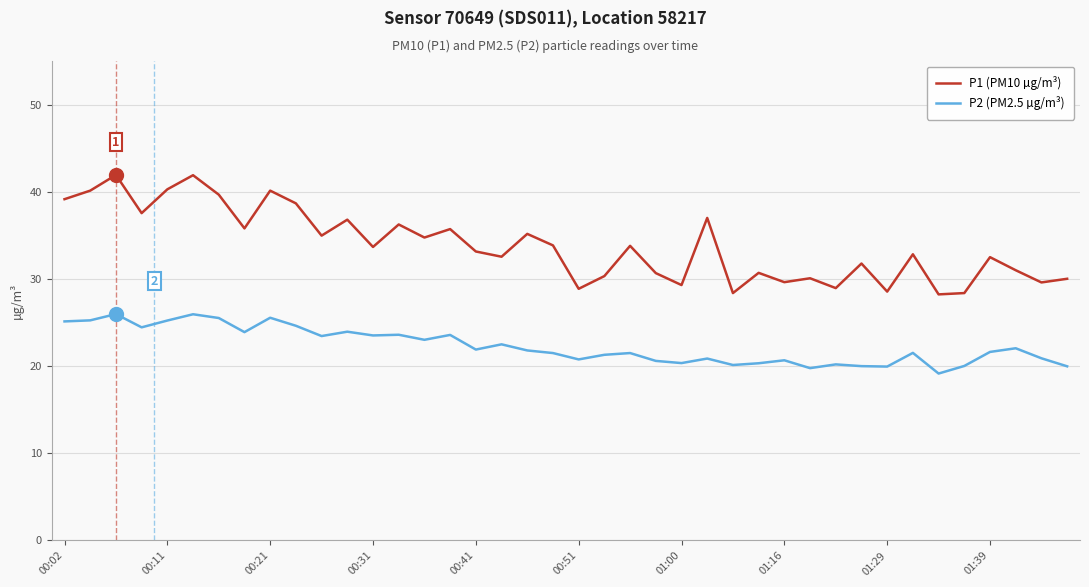

Which series has the largest total across all categories?

P1 (PM10 µg/m³)